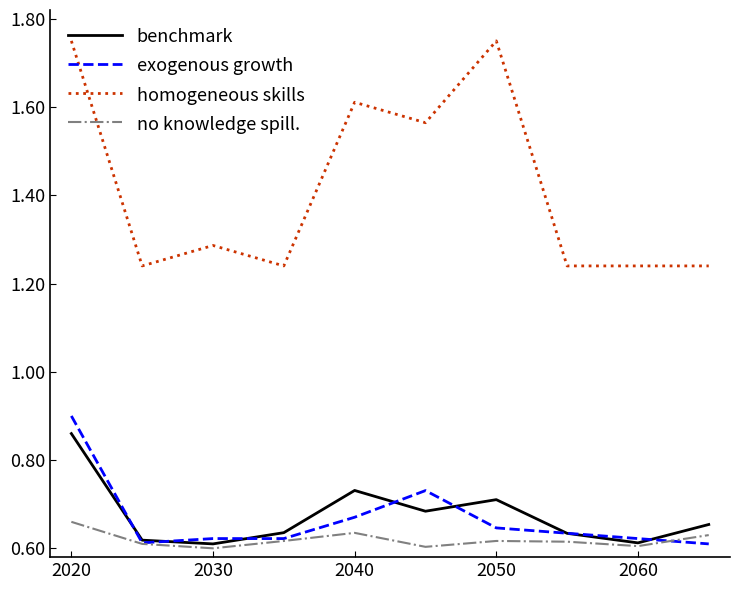

Count the number of categories in the chart.

10